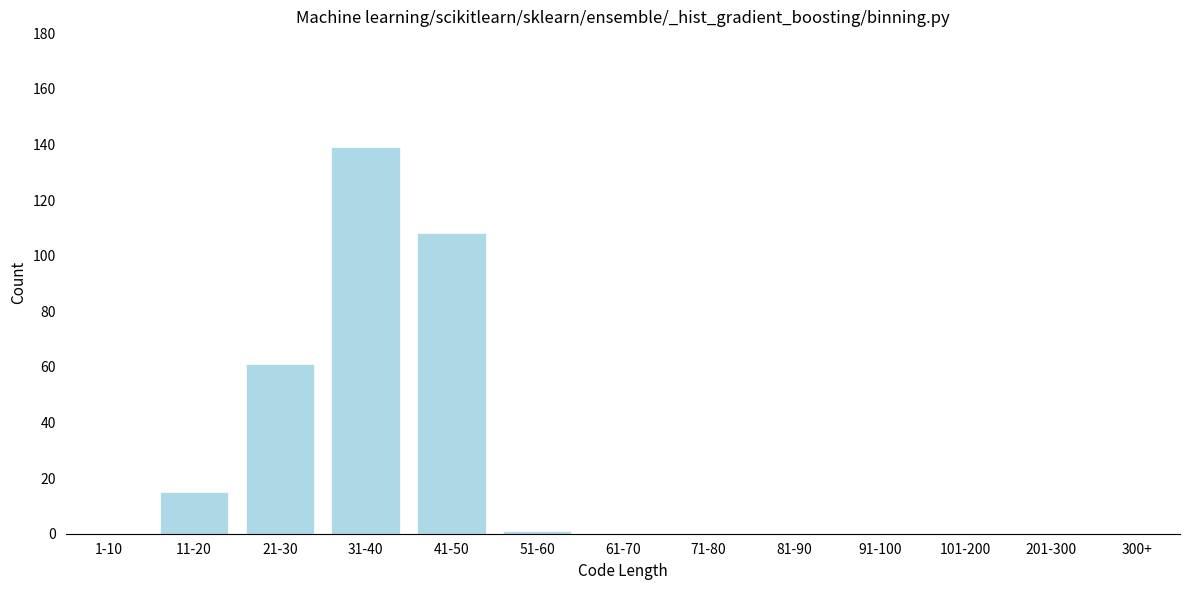

Reading left to right, what are all the values shown in this chart?

1-10=0	11-20=15	21-30=61	31-40=139	41-50=108	51-60=1	61-70=0	71-80=0	81-90=0	91-100=0	101-200=0	201-300=0	300+=0